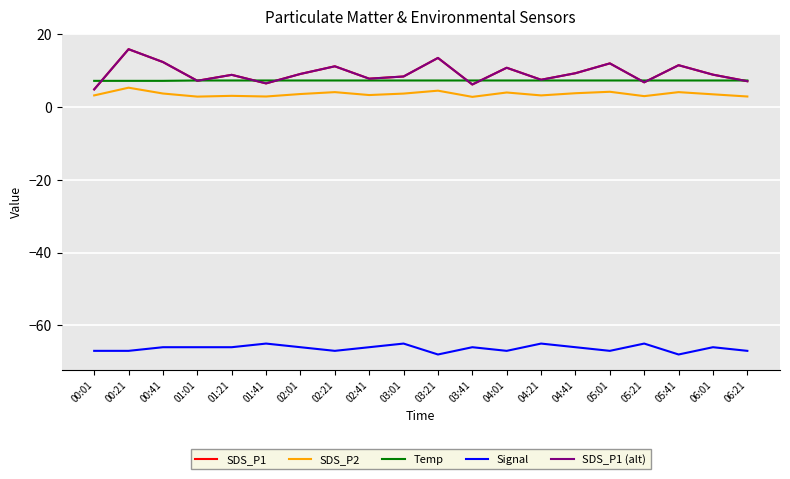

Rank the series by their maximum value, from highest to lowest.

SDS_P1, SDS_P1 (alt), Temp, SDS_P2, Signal